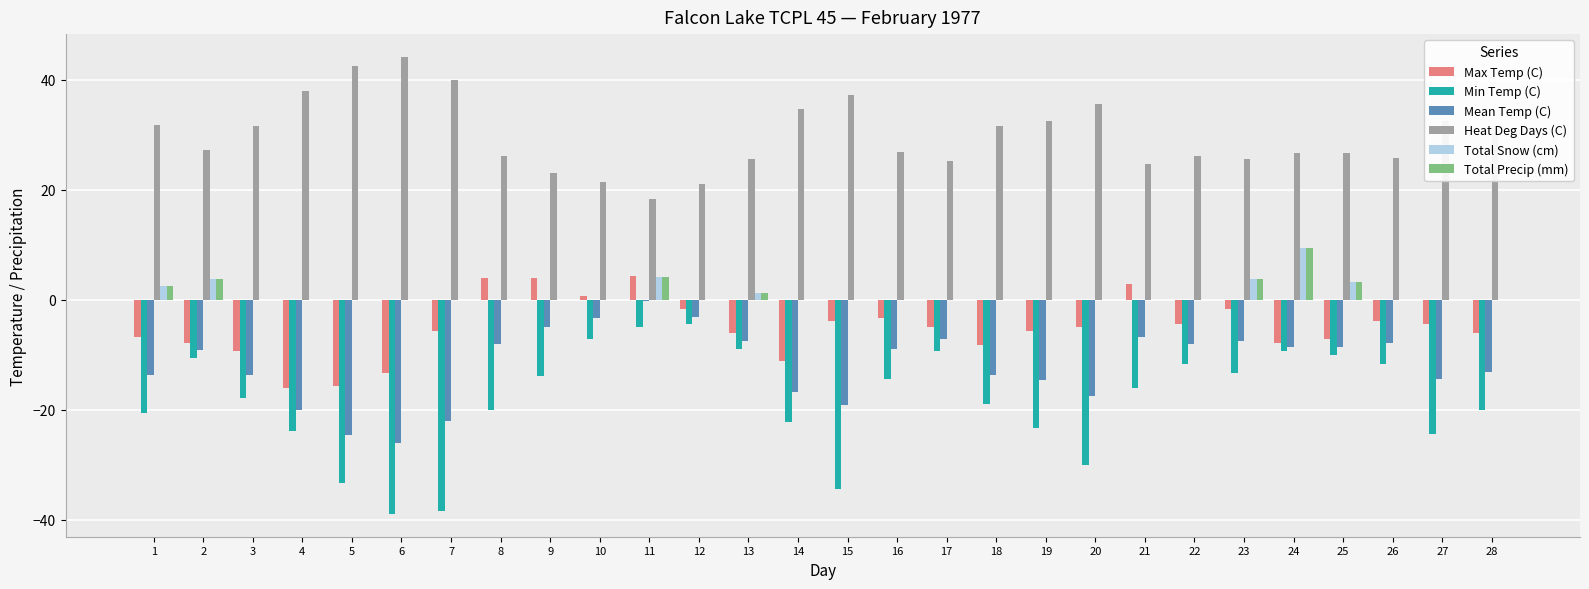

What is the maximum value for Total Precip (mm)?

9.4